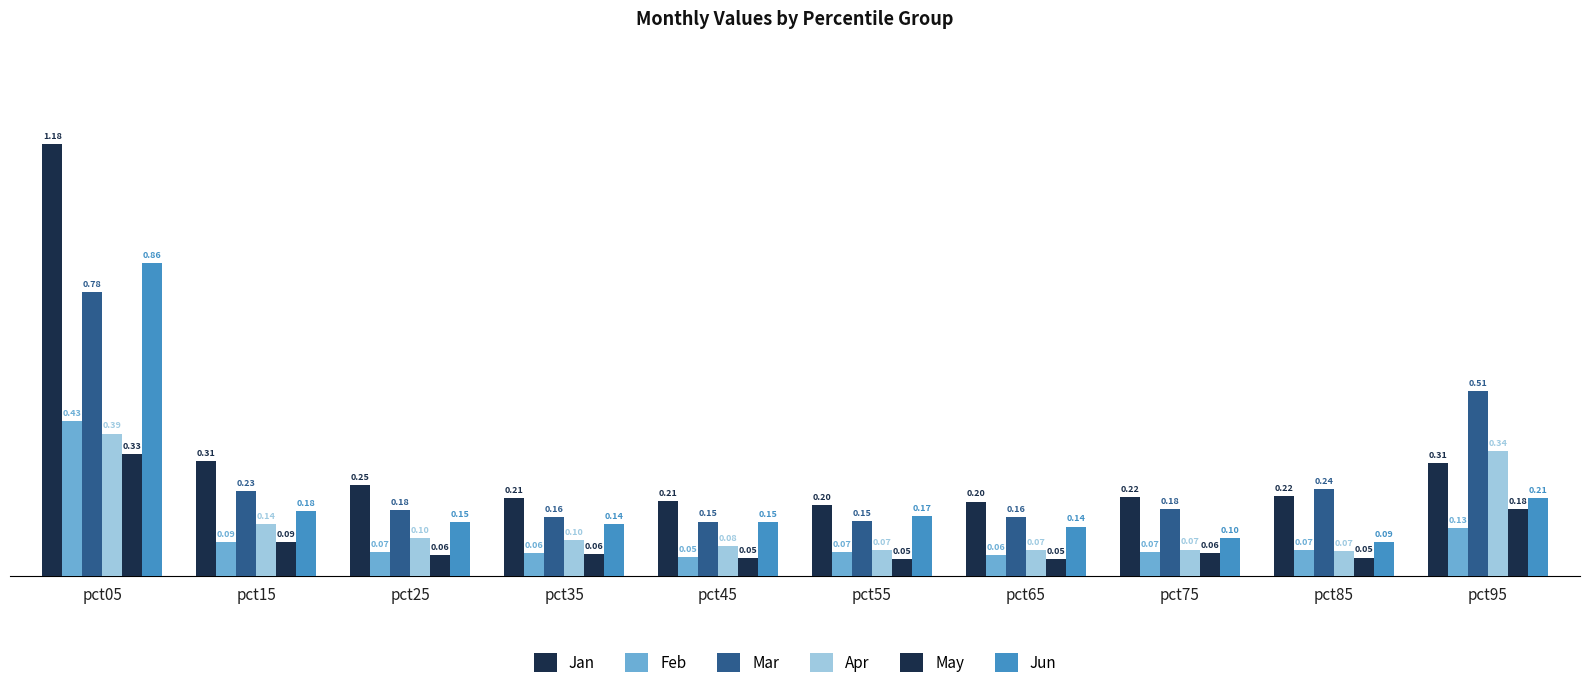

How many distinct data groups are displayed?

6